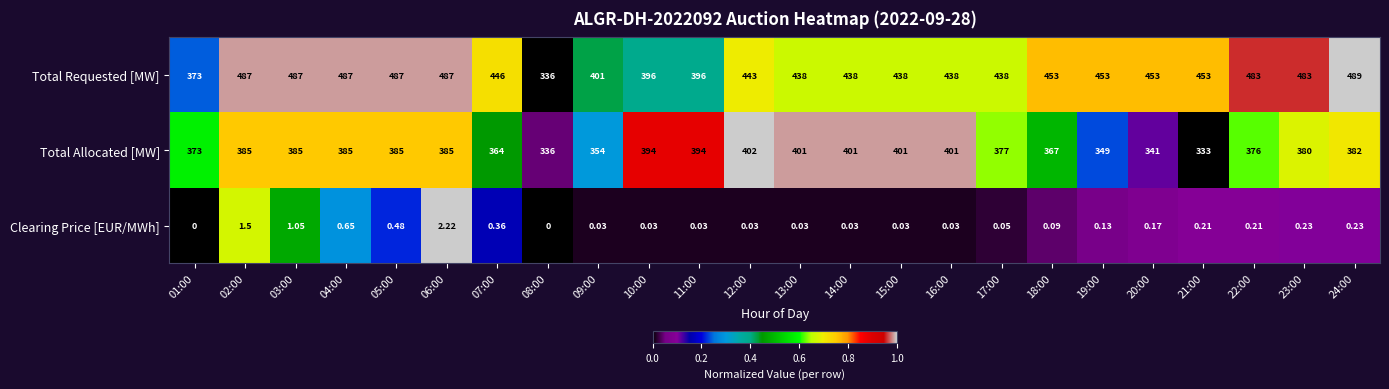

How many categories are shown in the chart?

24